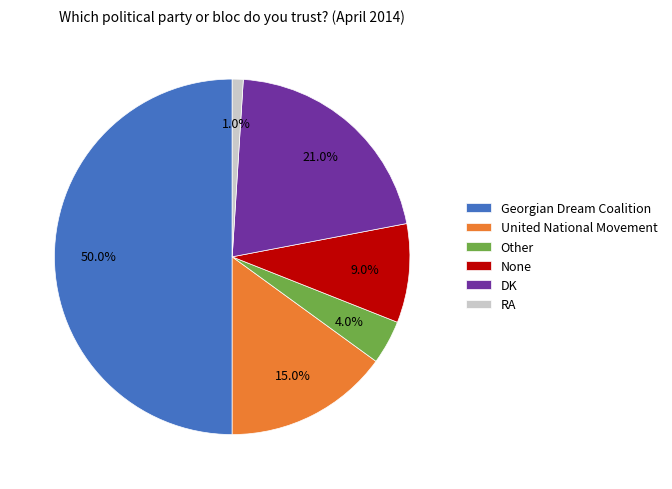

How much of the chart is everything except DK?

79.0%